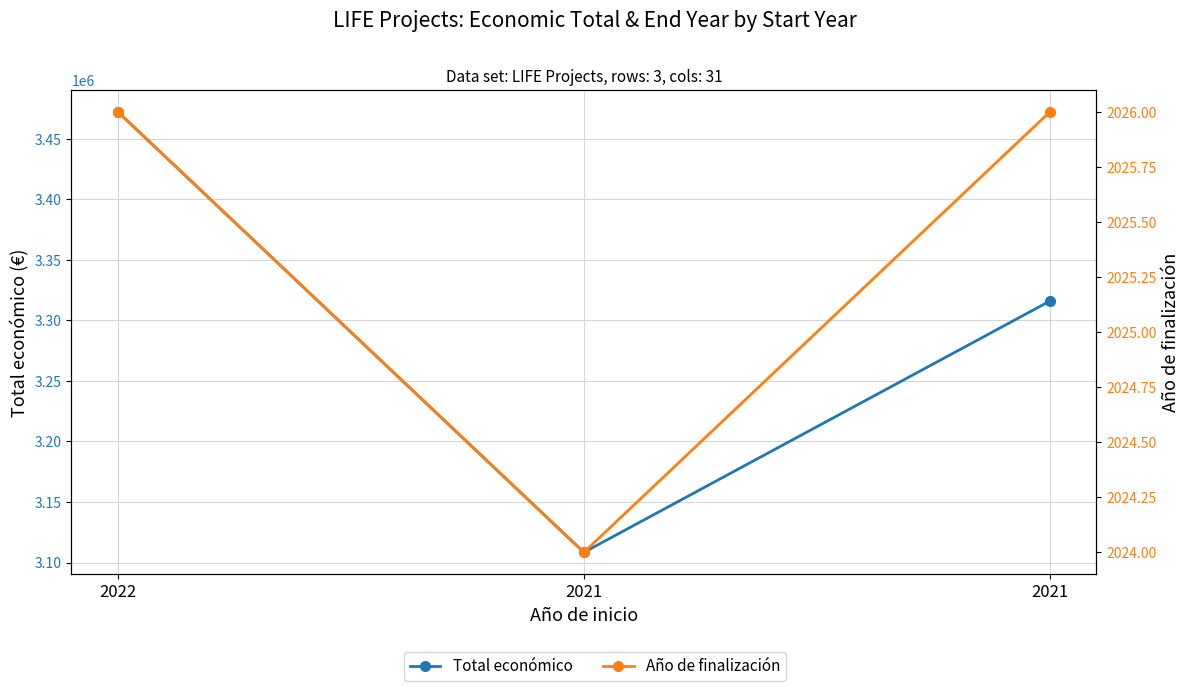

At which category is the sum across all series the highest?

2022